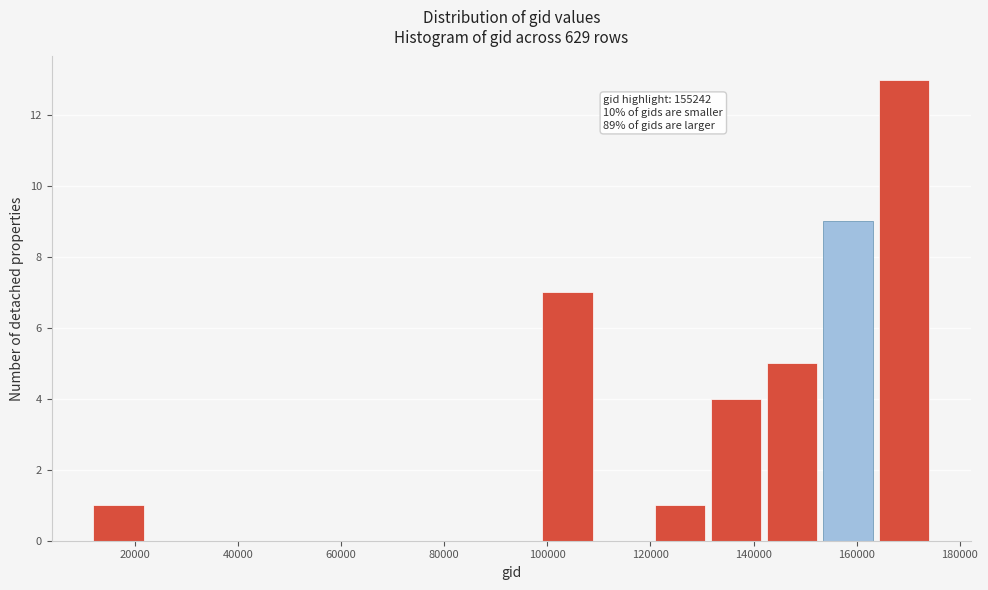

Which range on the x-axis has the tallest bar?

164000 to 174000